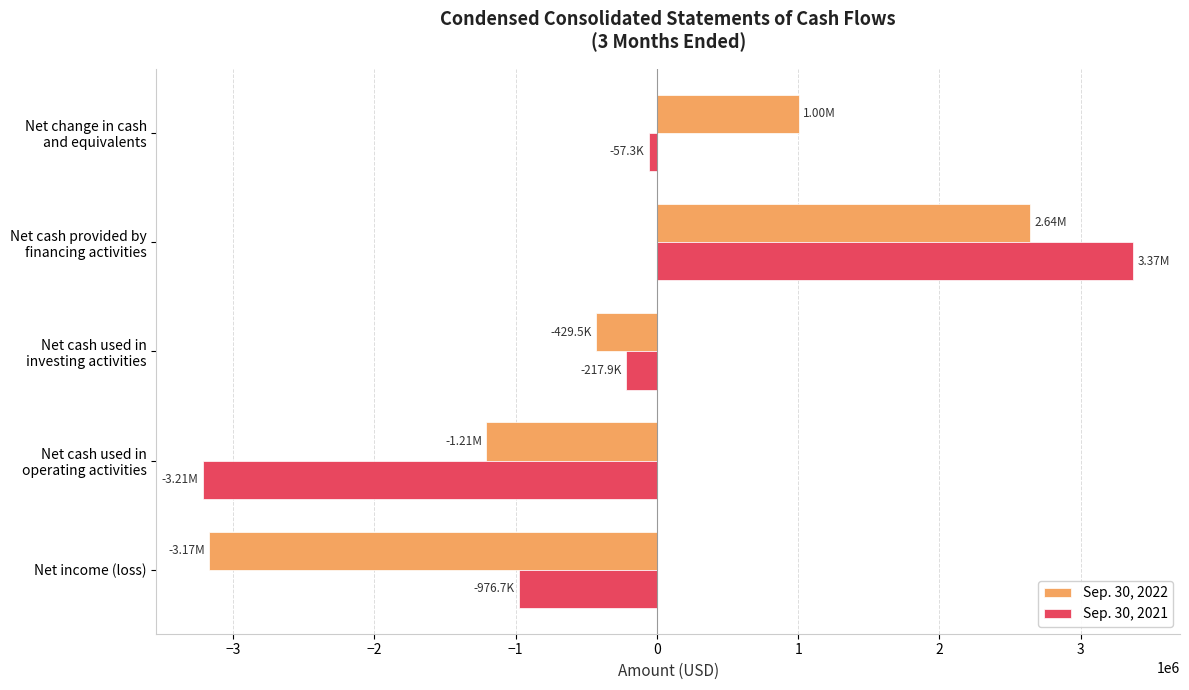

Rank the series by their average value, from highest to lowest.

Sep. 30, 2021, Sep. 30, 2022